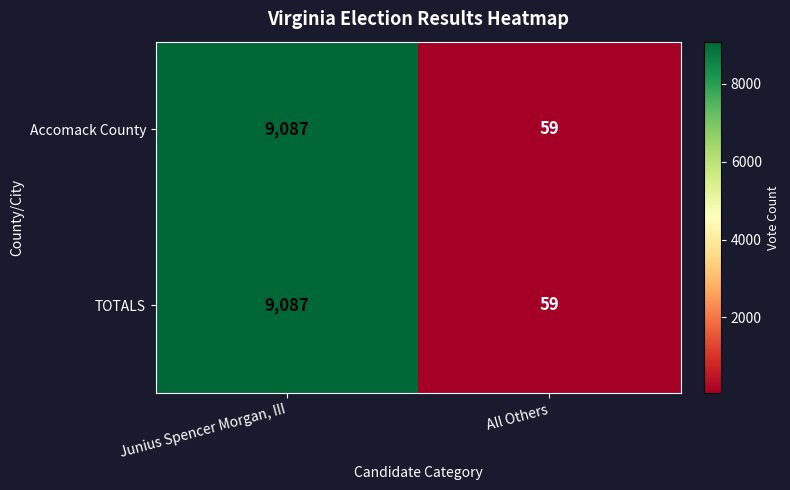

List the labels in order of TOTALS value, largest first.

Junius Spencer Morgan, III, All Others